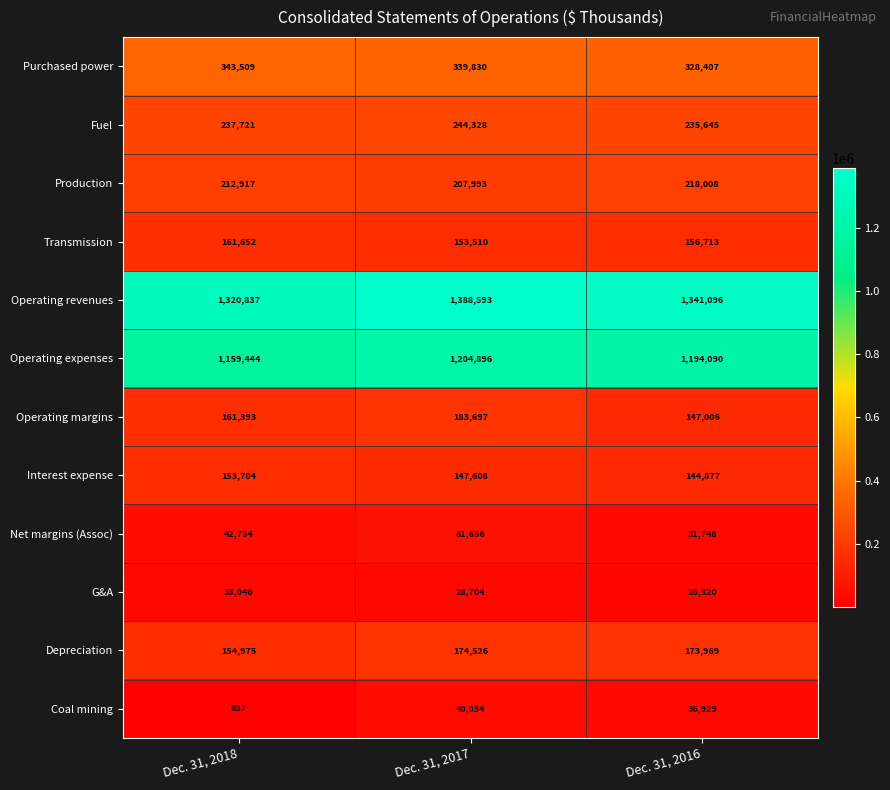

What is the total value across all series at Dec. 31, 2017?

4175375